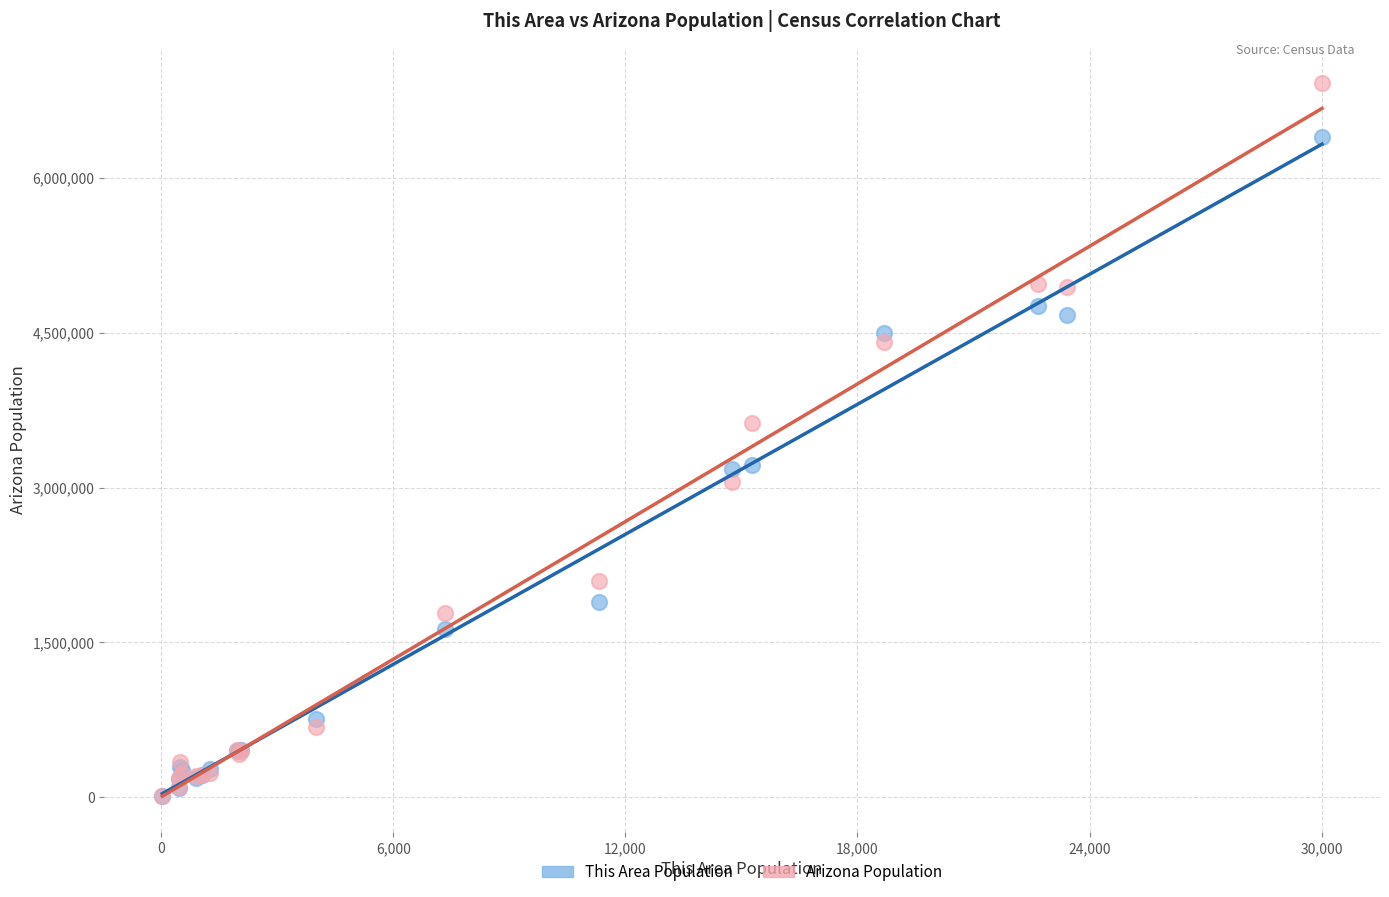

Across all series, what Y value is closest to 3465002?

3627961.7